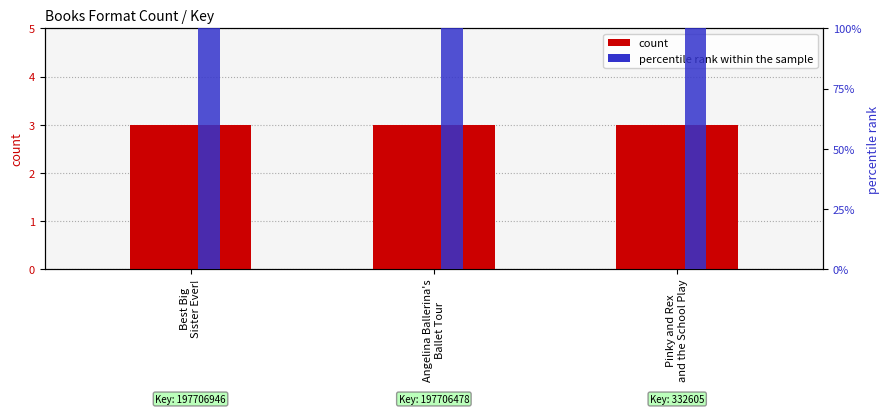

Reading left to right, what are all the values shown in this chart?

Format Count: 3	3	3
percentile rank within the sample: 100	100	100